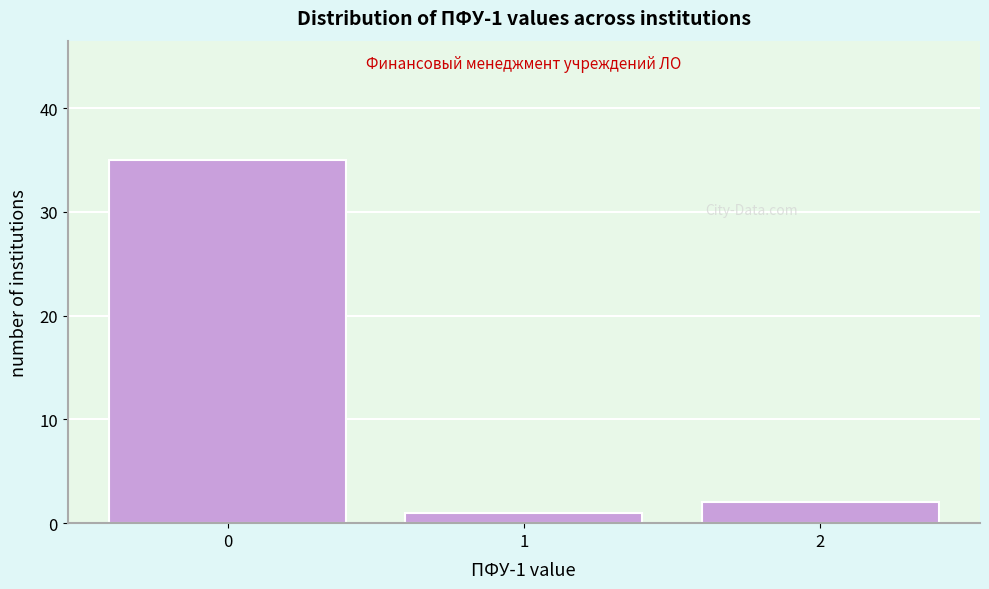

Reading left to right, transcribe this chart: for each bar, give the range it covers on the x-axis and its height. The values are not printed on the chart, so give them approximately, as read against the axis.

-0.5 to 0.5: 35
0.5 to 1.5: 1
1.5 to 2.5: 2